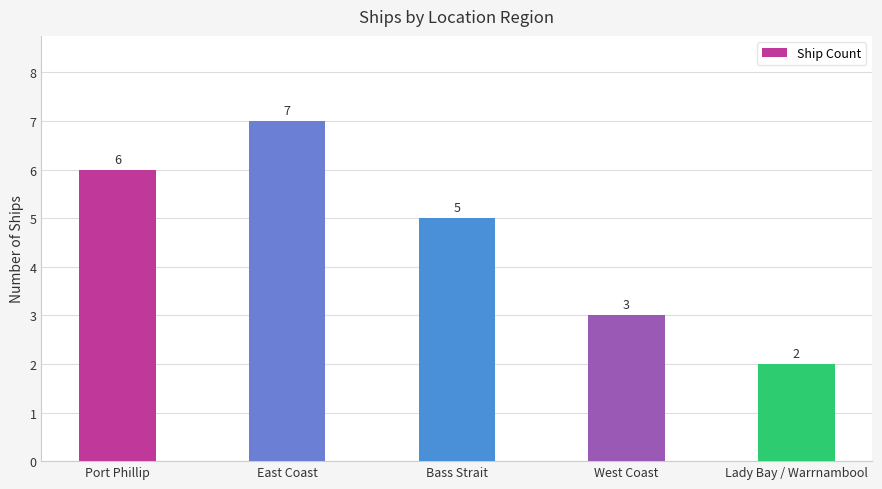

The chart shows a value of 2 at Lady Bay / Warrnambool. True or false?

True